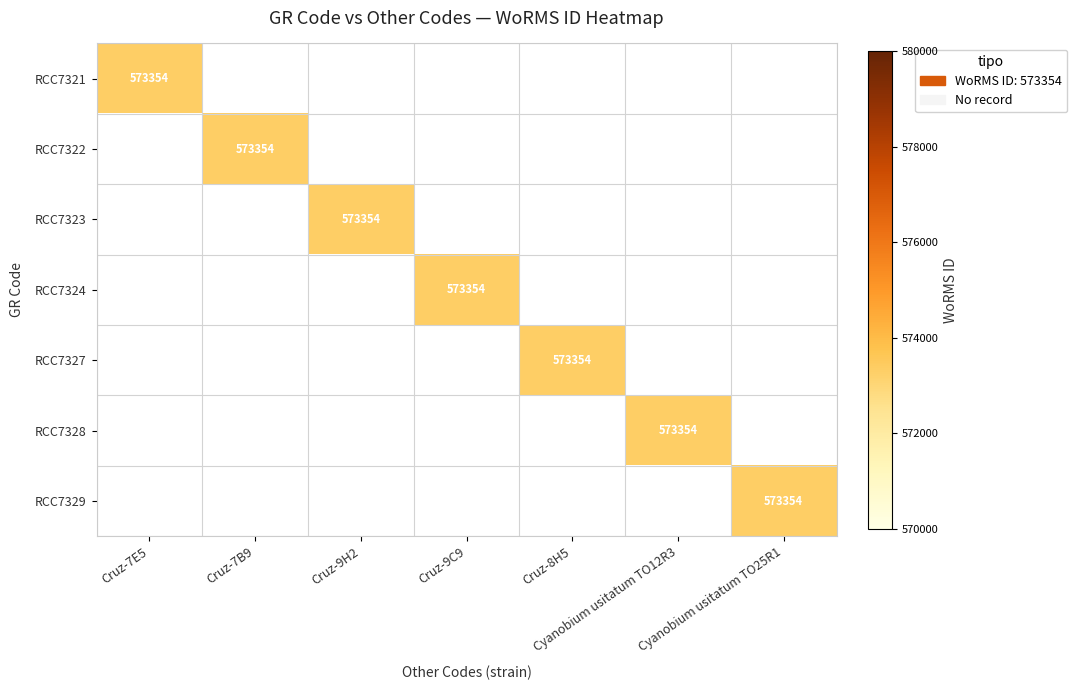

What is the total value across all series at Cyanobium usitatum TO25R1?

573354